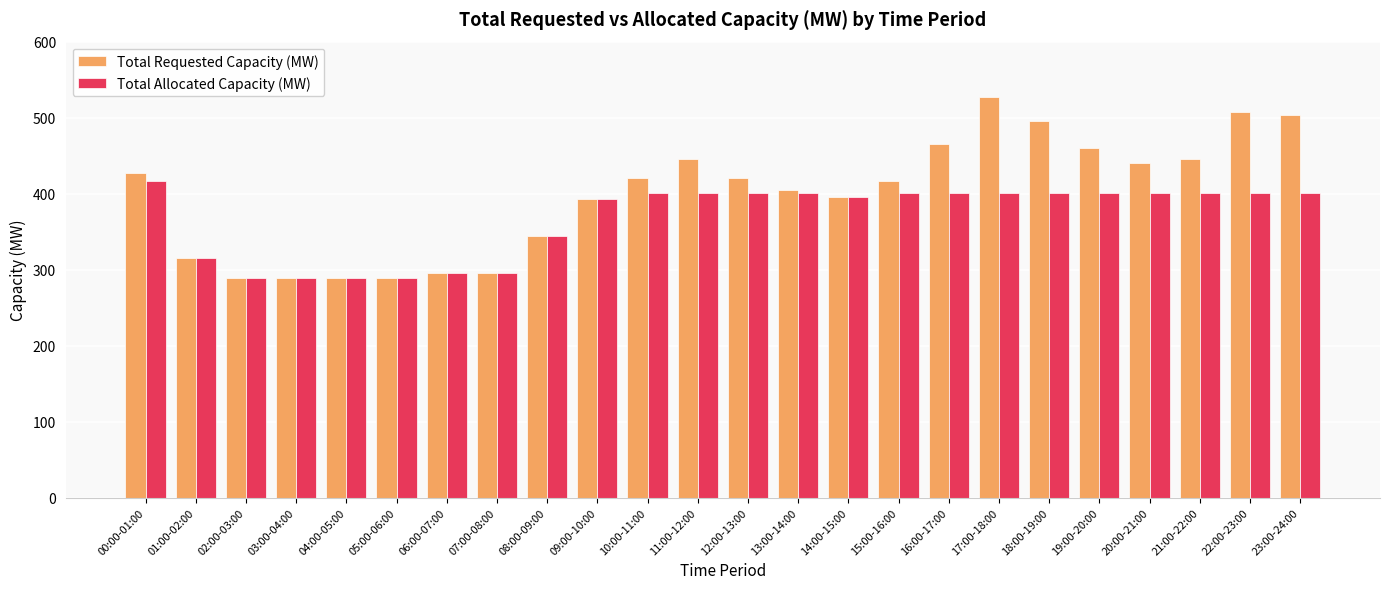

What value does the Total Allocated Capacity (MW) series have at 13:00-14:00, to the nearest 5?

400